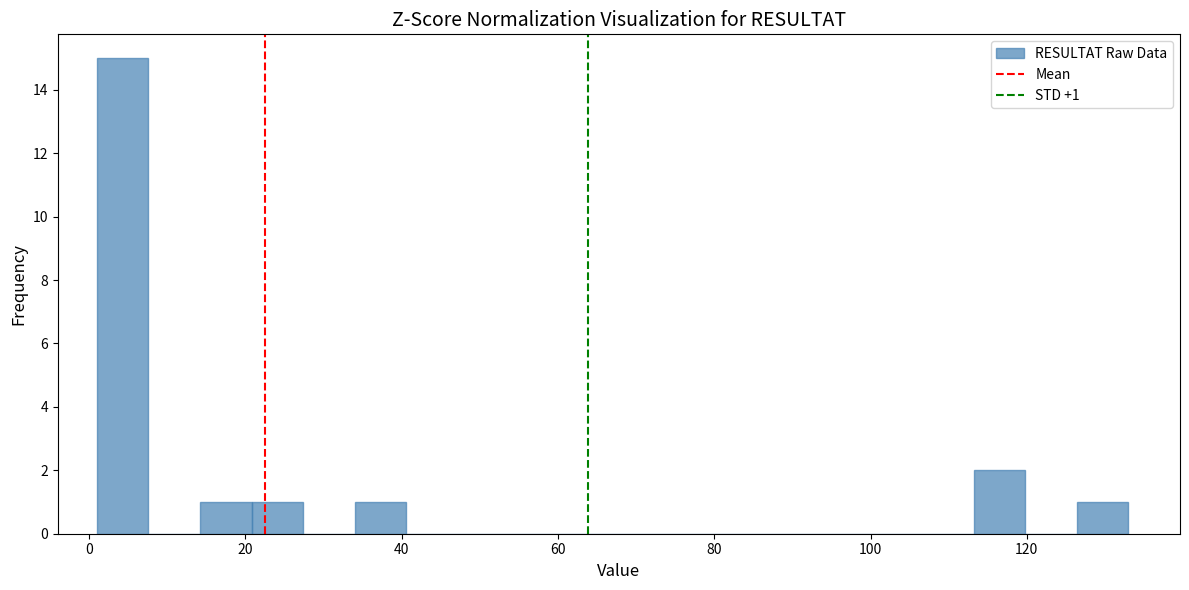

Read against the x-axis, roughly where is the centre of the tallest bar?

4